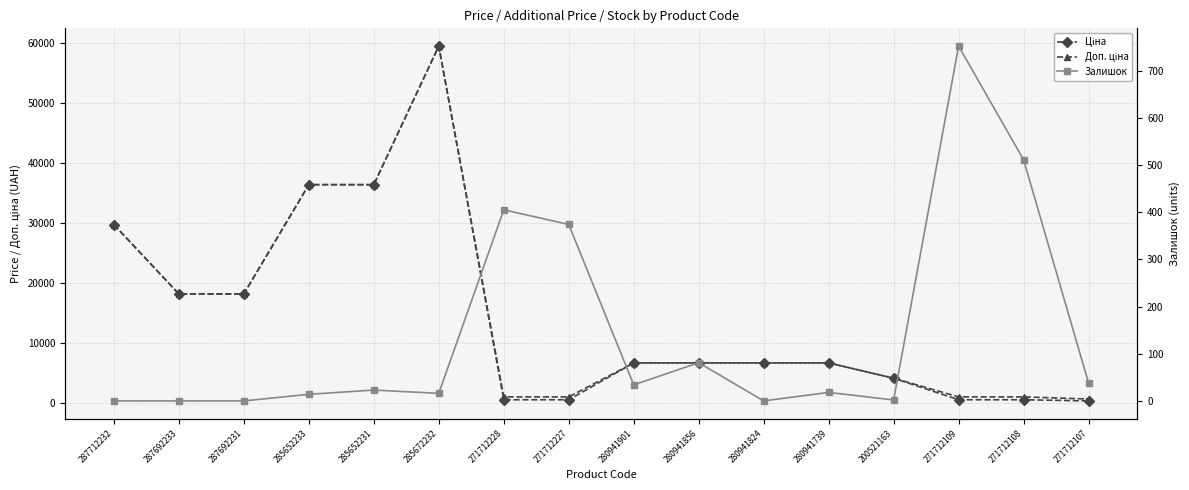

Is it true that Доп. ціна equals 59523.0 at 285672232?

True